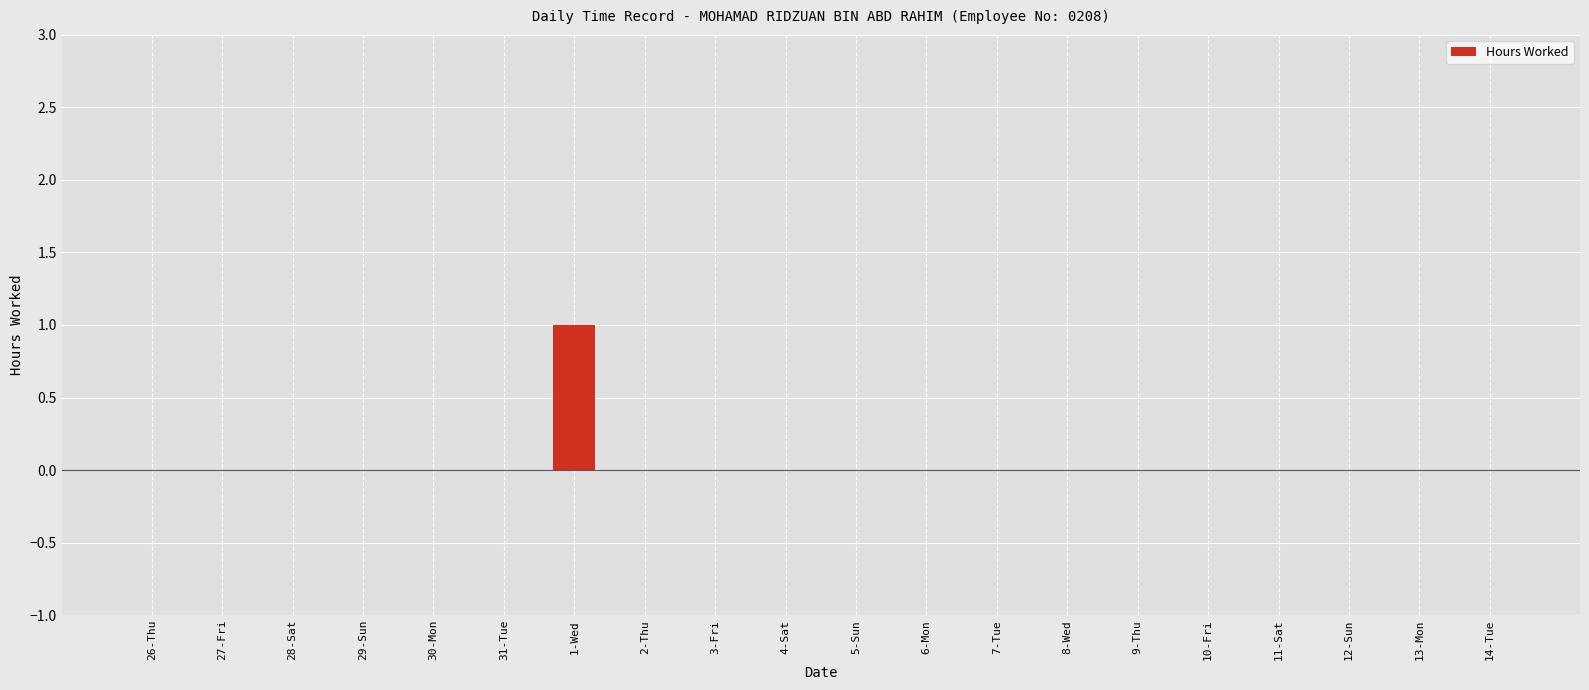

Reading left to right, transcribe all the data shown in this chart.

26-Thu=0	27-Fri=0	28-Sat=0	29-Sun=0	30-Mon=0	31-Tue=0	1-Wed=1	2-Thu=0	3-Fri=0	4-Sat=0	5-Sun=0	6-Mon=0	7-Tue=0	8-Wed=0	9-Thu=0	10-Fri=0	11-Sat=0	12-Sun=0	13-Mon=0	14-Tue=0